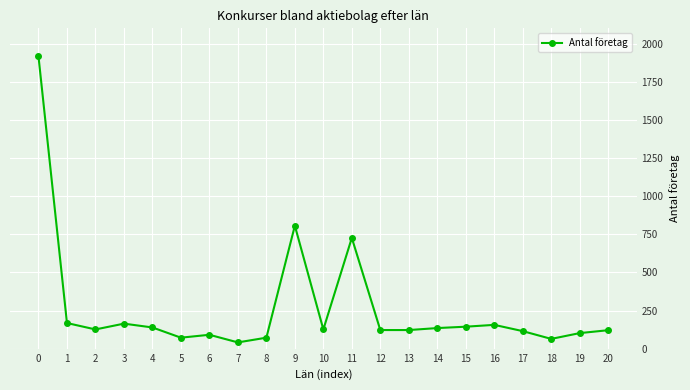

What is the greatest value displayed?

1916